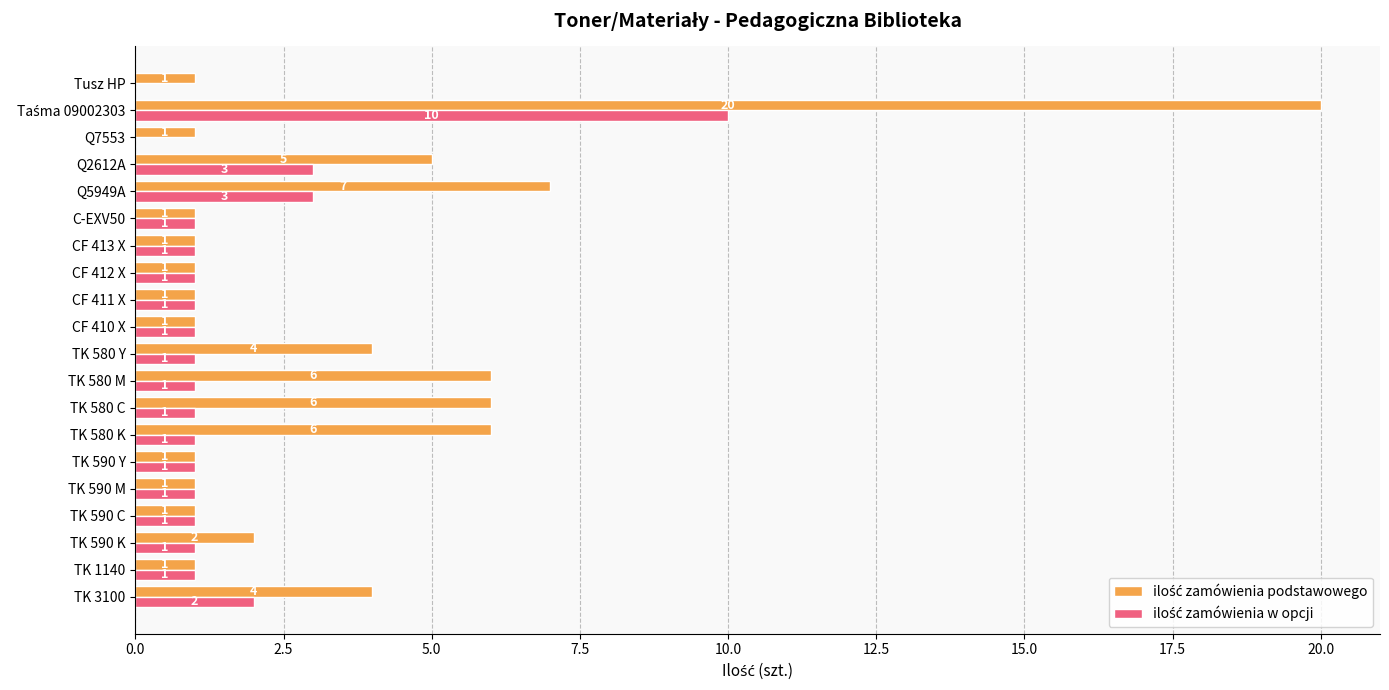

What is the greatest value displayed?

20